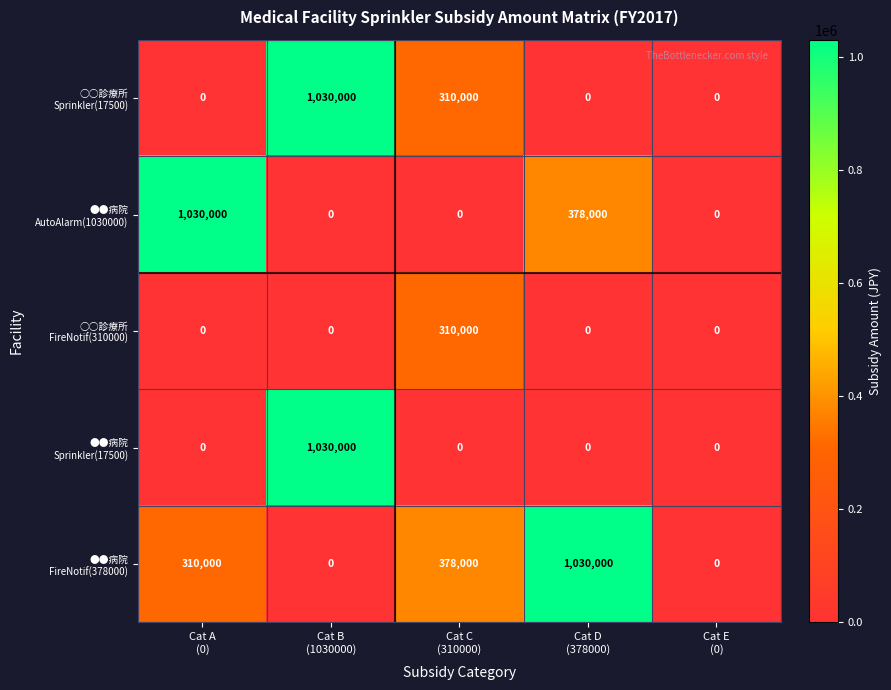

At how many categories does at least one series exceed 492751?

3